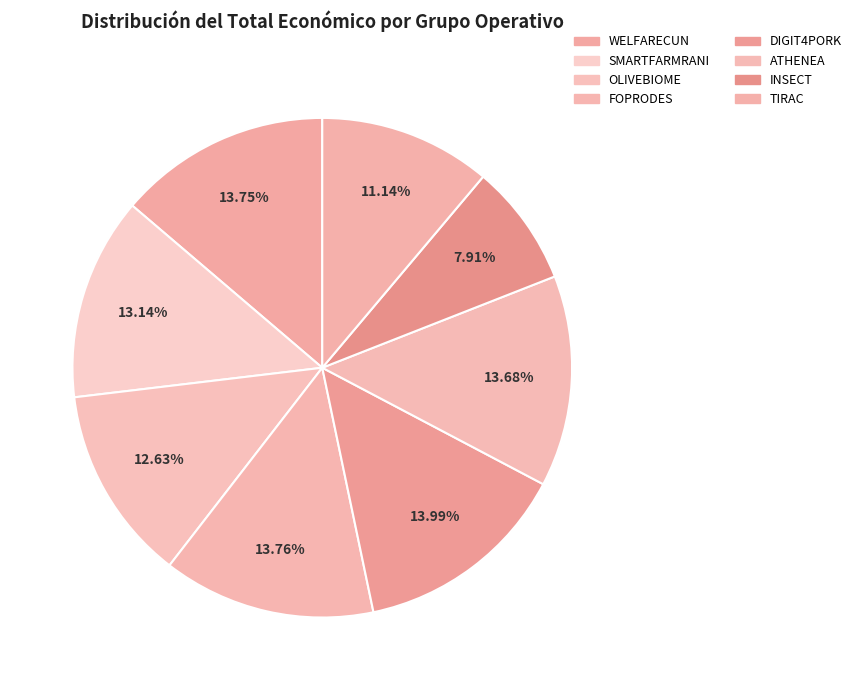

Which category has the smallest portion of the pie?

INSECT